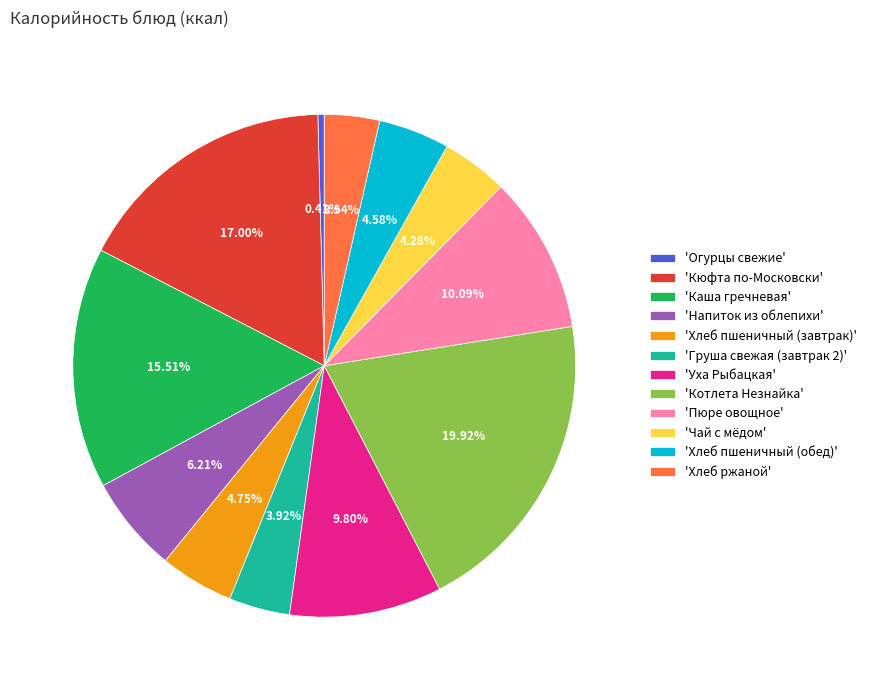

What is the smallest slice in the pie chart?

'Огурцы свежие'